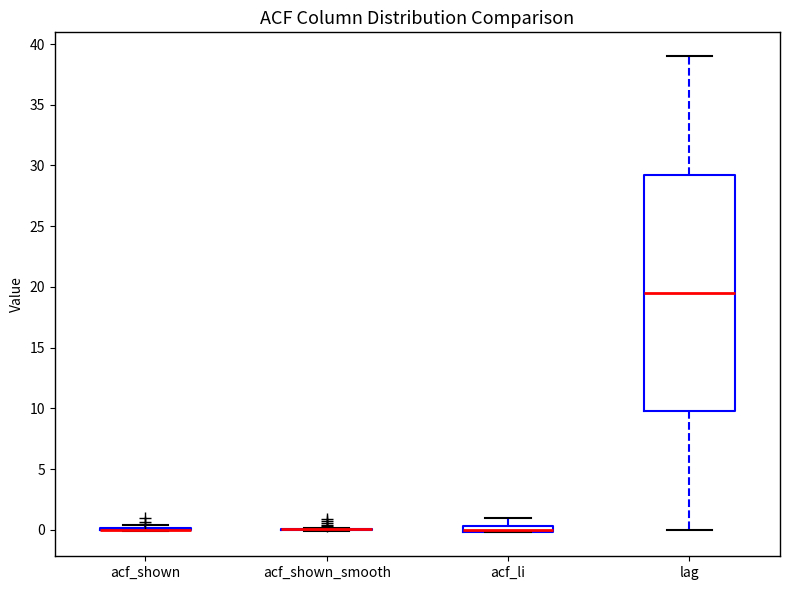

Where is the lower edge of the box for lag on the y-axis? The values are not printed on the chart, so give them approximately, as read against the axis.

10.0